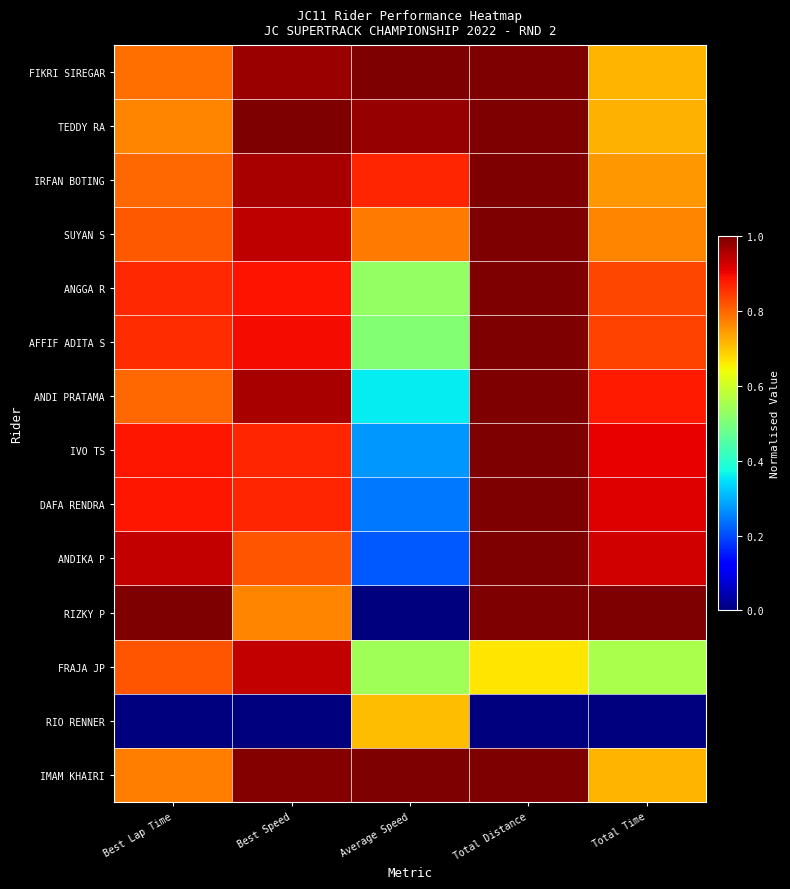

Reading left to right, transcribe all the data shown in this chart.

FIKRI SIREGAR: Best Lap Time=0.8	Best Speed=1.0	Average Speed=1.0	Total Distance=1.0	Total Time=0.7
TEDDY RA: Best Lap Time=0.8	Best Speed=1.0	Average Speed=1.0	Total Distance=1.0	Total Time=0.7
IRFAN BOTING: Best Lap Time=0.8	Best Speed=1.0	Average Speed=0.9	Total Distance=1.0	Total Time=0.7
SUYAN S: Best Lap Time=0.8	Best Speed=0.9	Average Speed=0.8	Total Distance=1.0	Total Time=0.8
ANGGA R: Best Lap Time=0.9	Best Speed=0.9	Average Speed=0.5	Total Distance=1.0	Total Time=0.8
AFFIF ADITA S: Best Lap Time=0.9	Best Speed=0.9	Average Speed=0.5	Total Distance=1.0	Total Time=0.8
ANDI PRATAMA: Best Lap Time=0.8	Best Speed=1.0	Average Speed=0.4	Total Distance=1.0	Total Time=0.9
IVO TS: Best Lap Time=0.9	Best Speed=0.9	Average Speed=0.3	Total Distance=1.0	Total Time=0.9
DAFA RENDRA: Best Lap Time=0.9	Best Speed=0.9	Average Speed=0.2	Total Distance=1.0	Total Time=0.9
ANDIKA P: Best Lap Time=0.9	Best Speed=0.8	Average Speed=0.2	Total Distance=1.0	Total Time=0.9
RIZKY P: Best Lap Time=1.0	Best Speed=0.8	Average Speed=0.0	Total Distance=1.0	Total Time=1.0
FRAJA JP: Best Lap Time=0.8	Best Speed=0.9	Average Speed=0.5	Total Distance=0.7	Total Time=0.6
RIO RENNER: Best Lap Time=0.0	Best Speed=0.0	Average Speed=0.7	Total Distance=0.0	Total Time=0.0
IMAM KHAIRI: Best Lap Time=0.8	Best Speed=1.0	Average Speed=1.0	Total Distance=1.0	Total Time=0.7